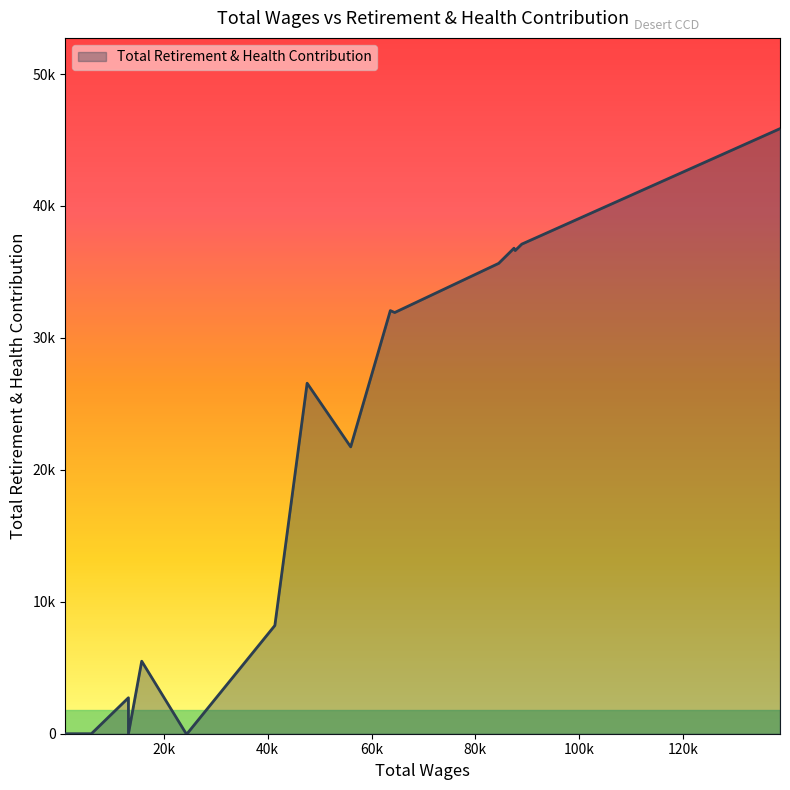

Reading left to right, extract all data points from this chart.

138702.0=45859	88955.0=37108	87680.0=36620	87457.0=36798	84502.0=35649	64470.0=31924	63627.0=32067	55987.0=21741	47597.0=26566	41381.0=8204	24471.0=0	24294.0=0	15729.0=5497	13174.0=0	13169.0=2726	6038.0=0	3872.0=0	2964.0=0	2893.0=0	1616.0=0	1027.0=0